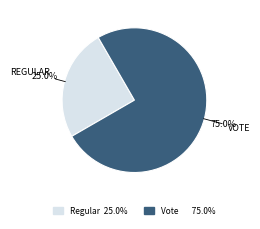

Count the number of slices in the pie.

2